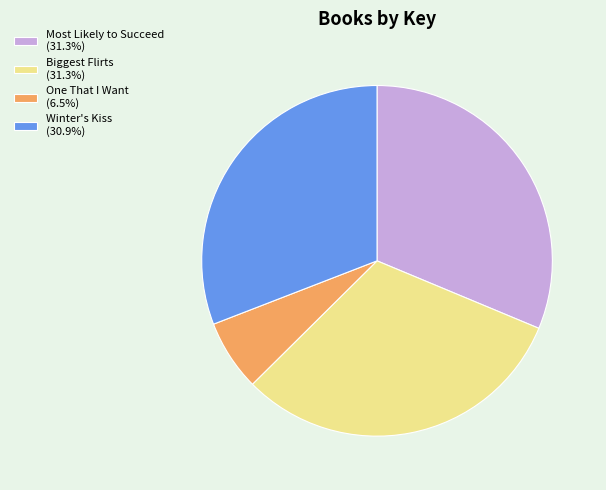

Approximately how many times larger is the value at Winter's Kiss (30.9%) compared to Biggest Flirts (31.3%)?

1.0